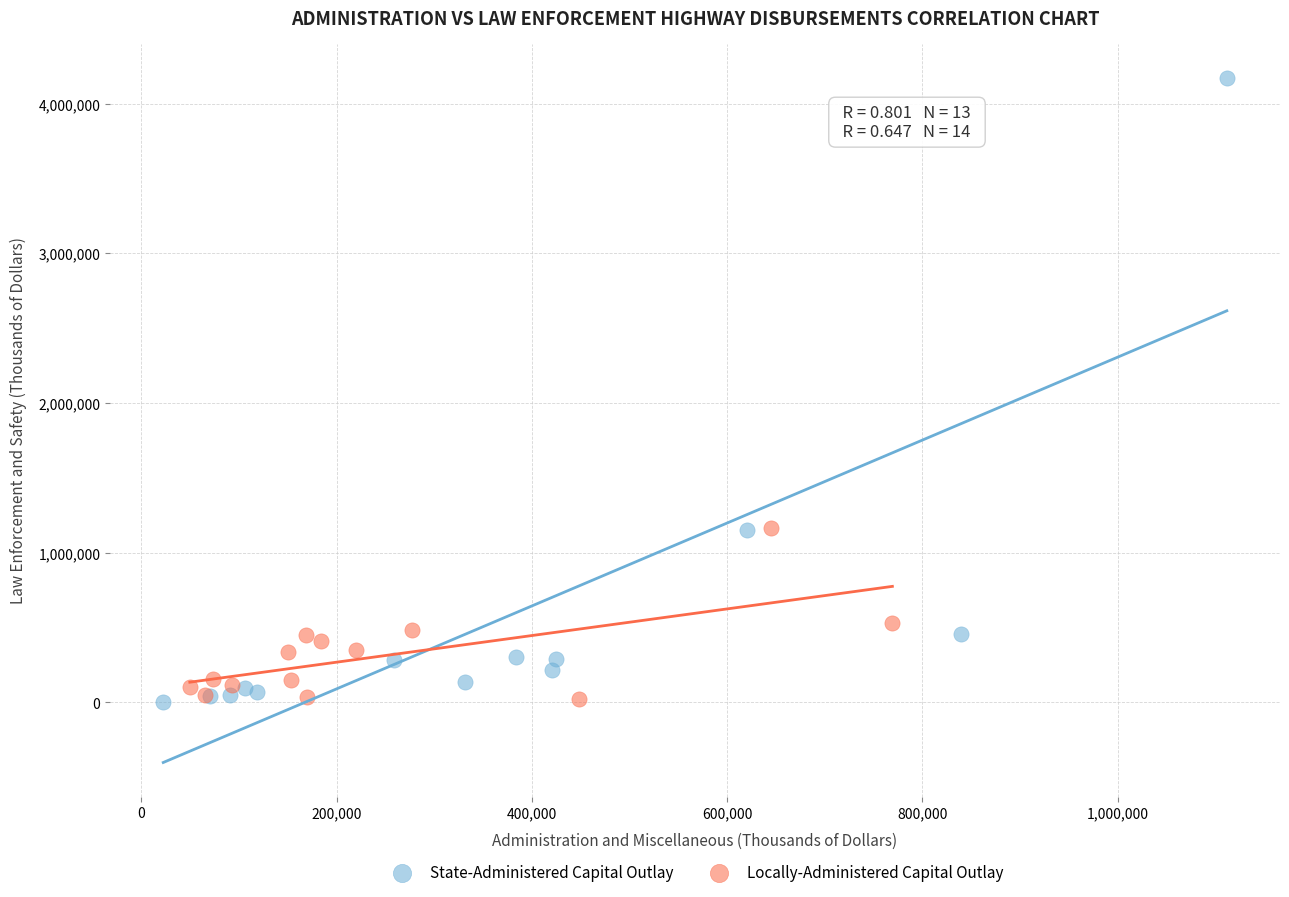

Which series reaches the maximum Y coordinate?

State-Administered Capital Outlay